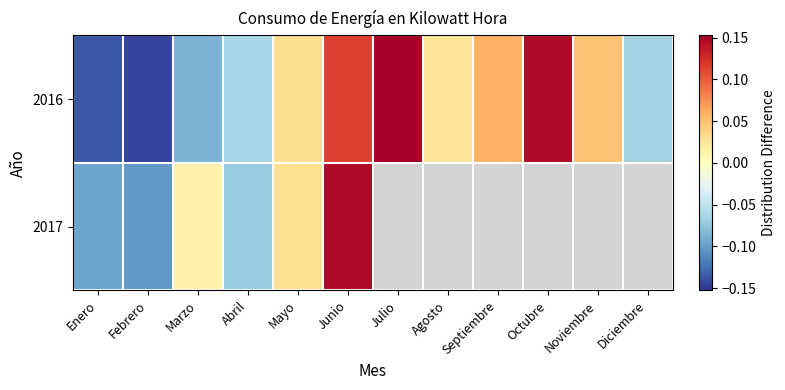

Is it true that 2016 equals 0.0 at Mayo?

False